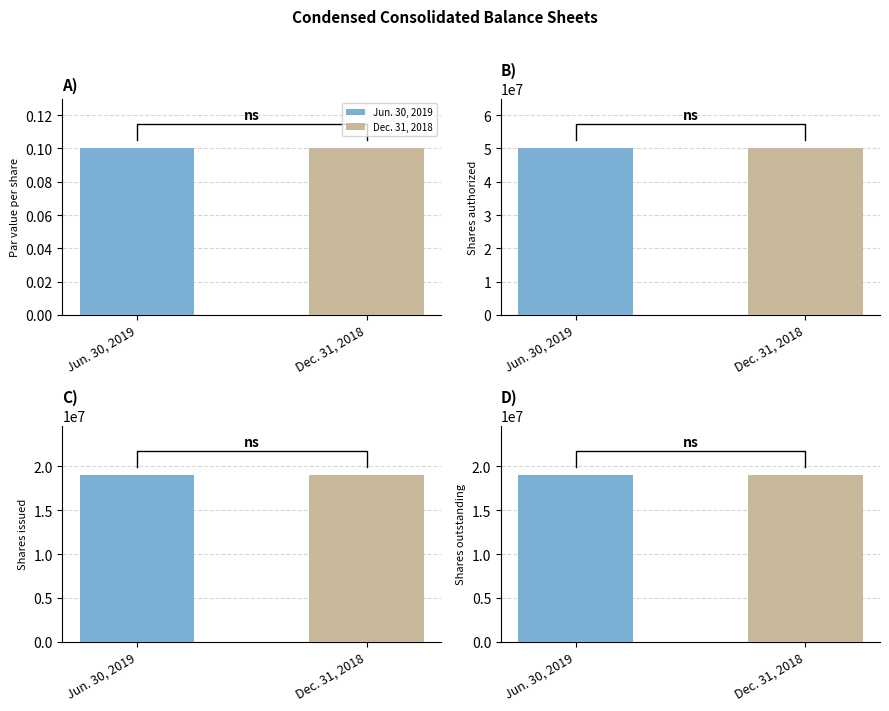

What is the average value of the Jun. 30, 2019 series?

21974984.0